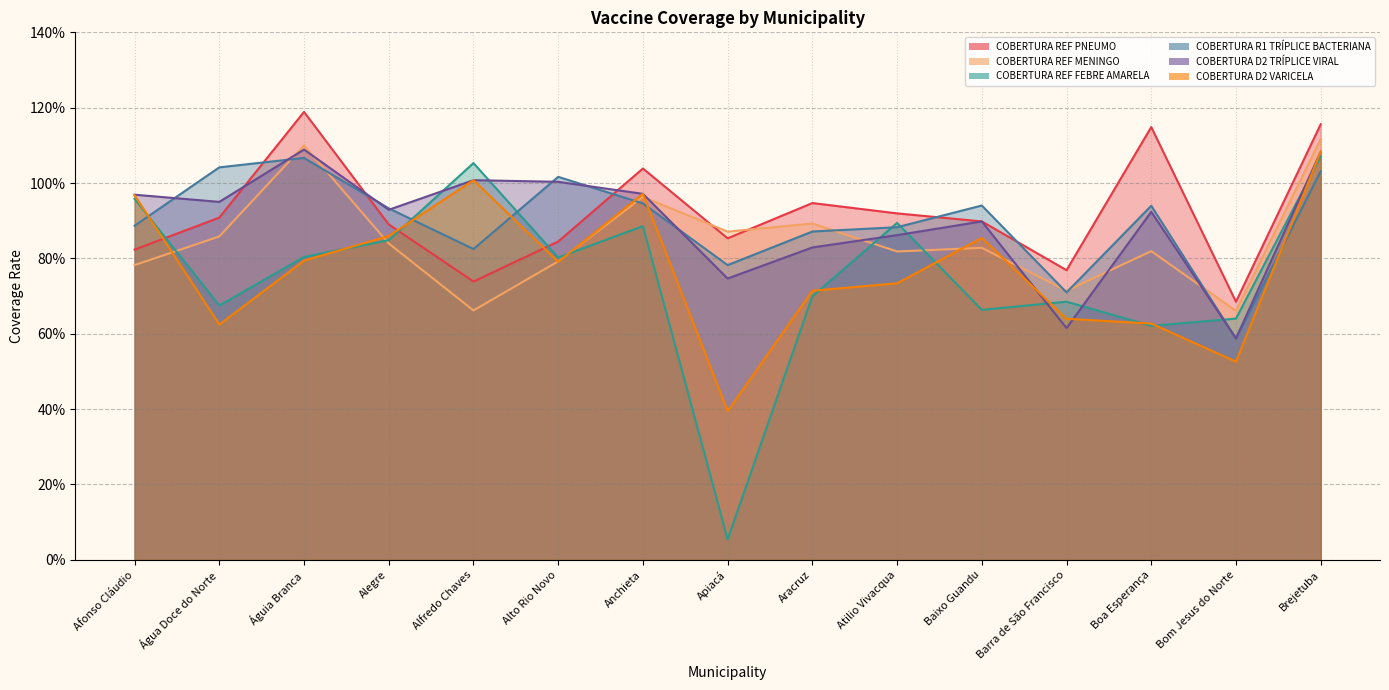

What is the minimum value for COBERTURA D2 TRÍPLICE VIRAL?

0.6